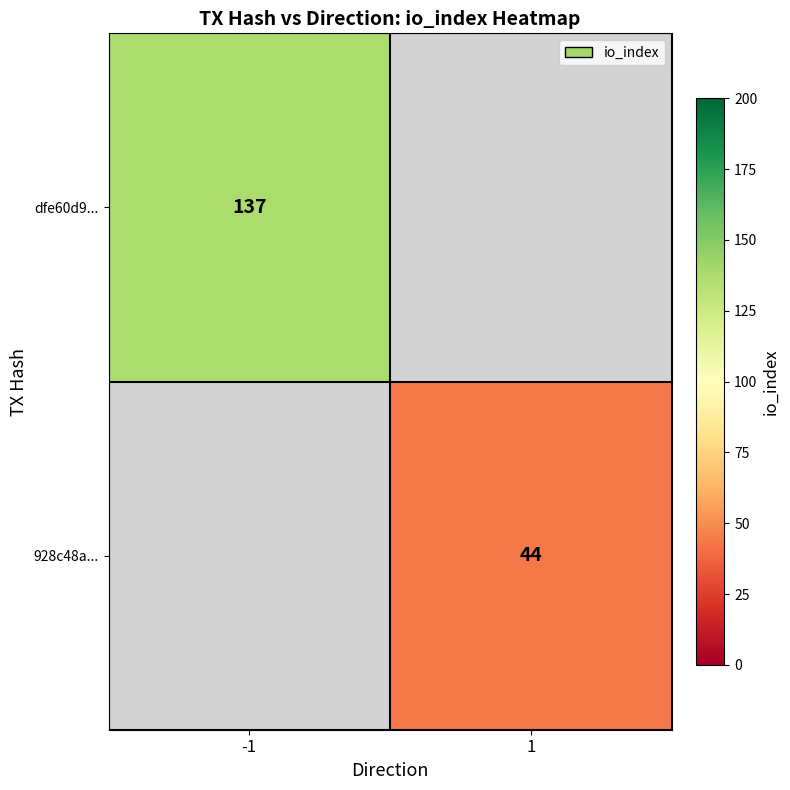

At which category does the chart reach its minimum across all series?

1